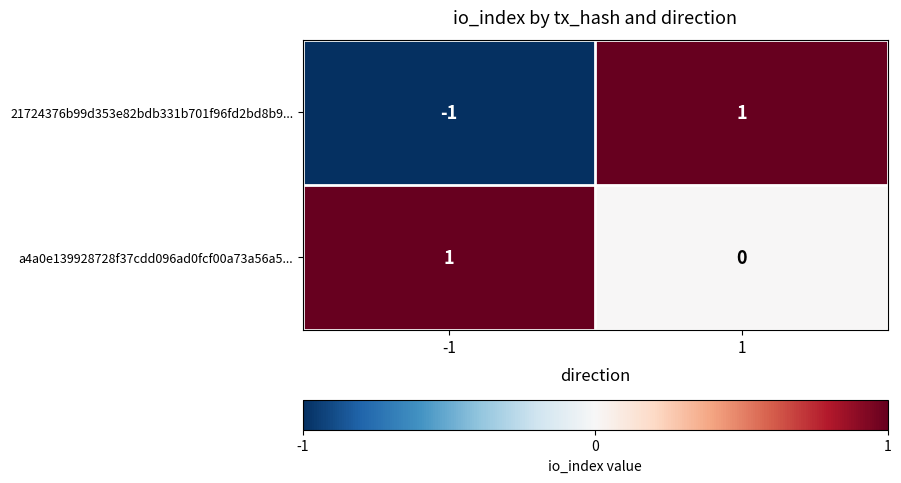

Rank the categories by a4a0e139928728f37cdd096ad0fcf00a73a56a5... value from highest to lowest.

-1, 1